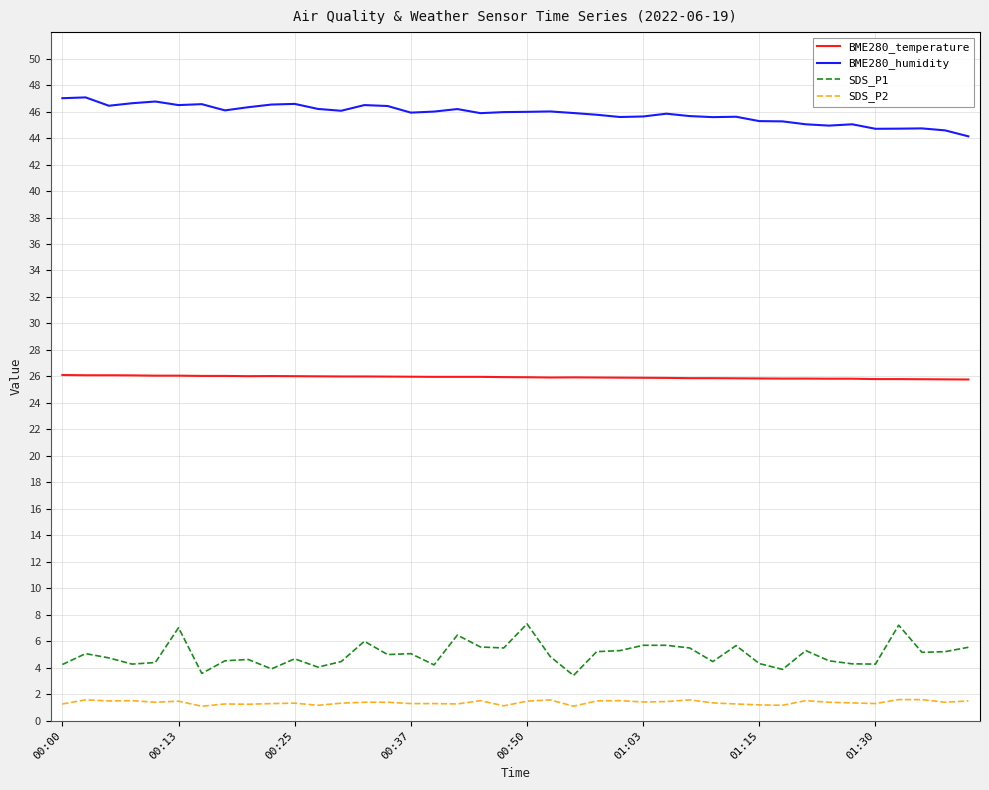

Which series has the largest total across all categories?

BME280_humidity